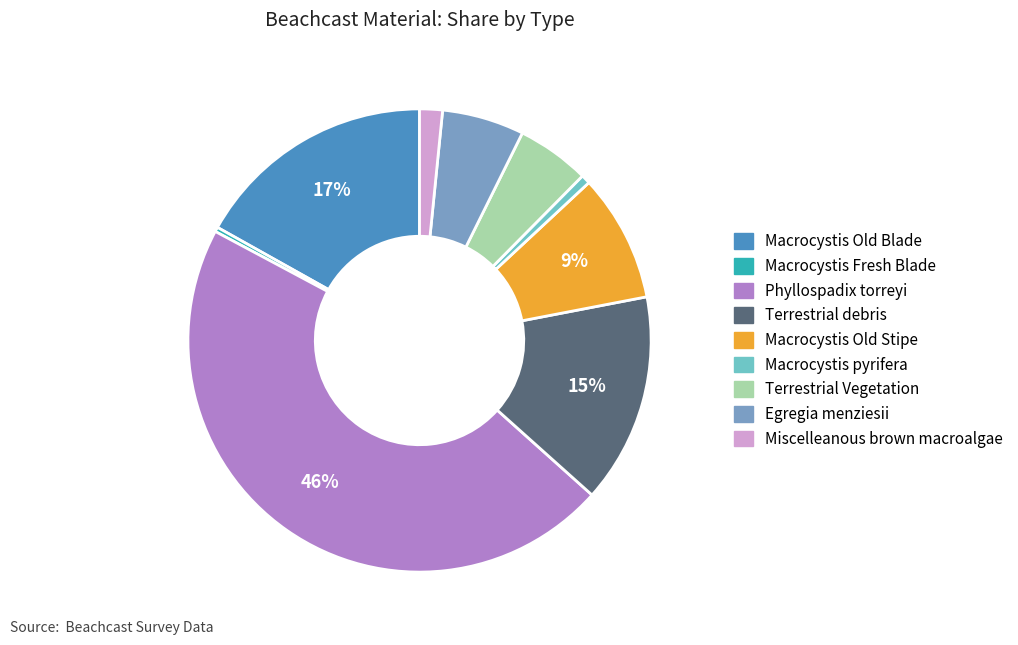

Which category has the biggest portion of the pie?

Phyllospadix torreyi